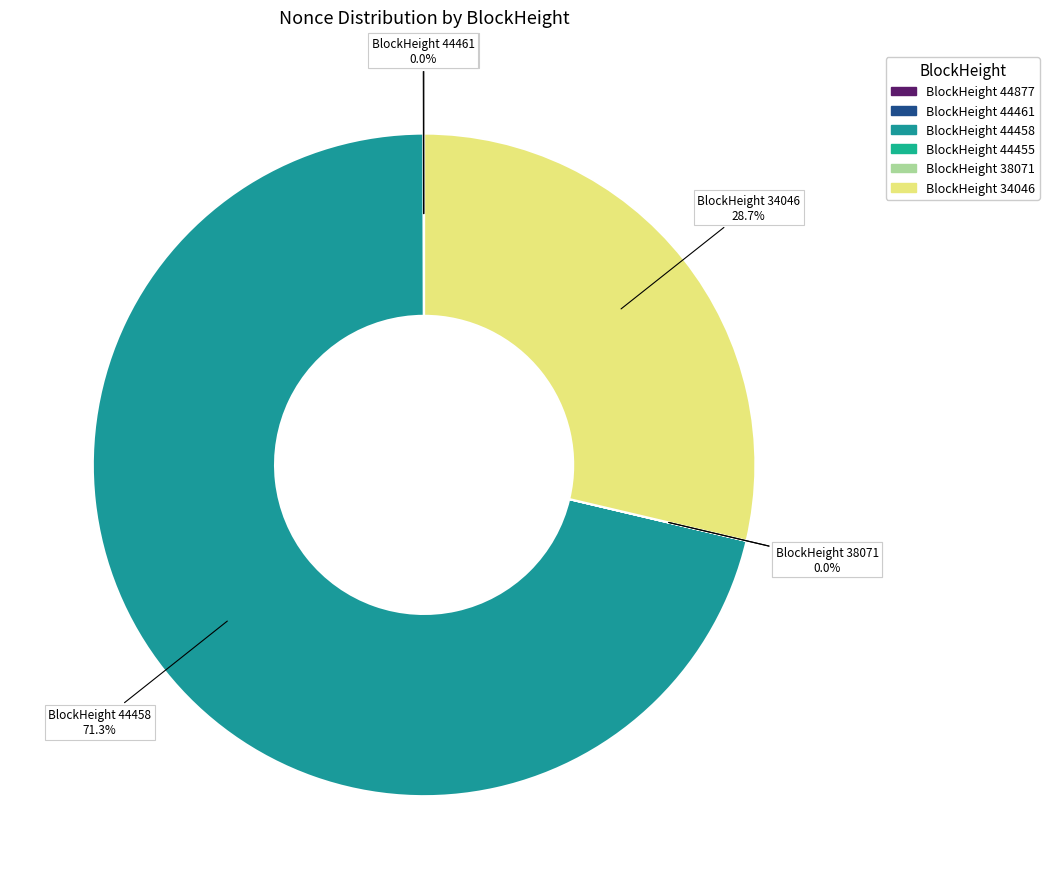

True or false: 38071 accounts for 0% of the total.

True